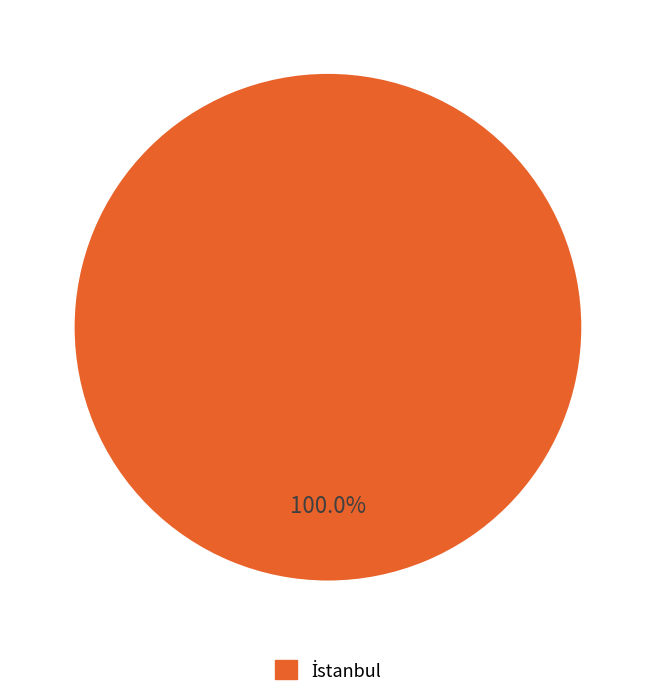

Does any single category account for the majority?

Yes